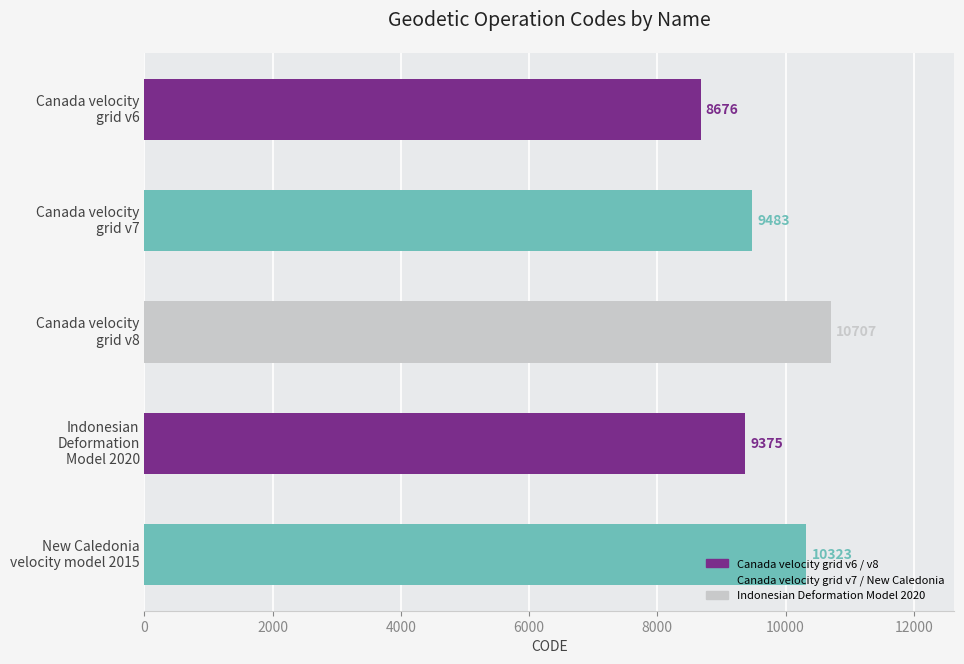

What is the value of the 3rd bar from the top?

10707